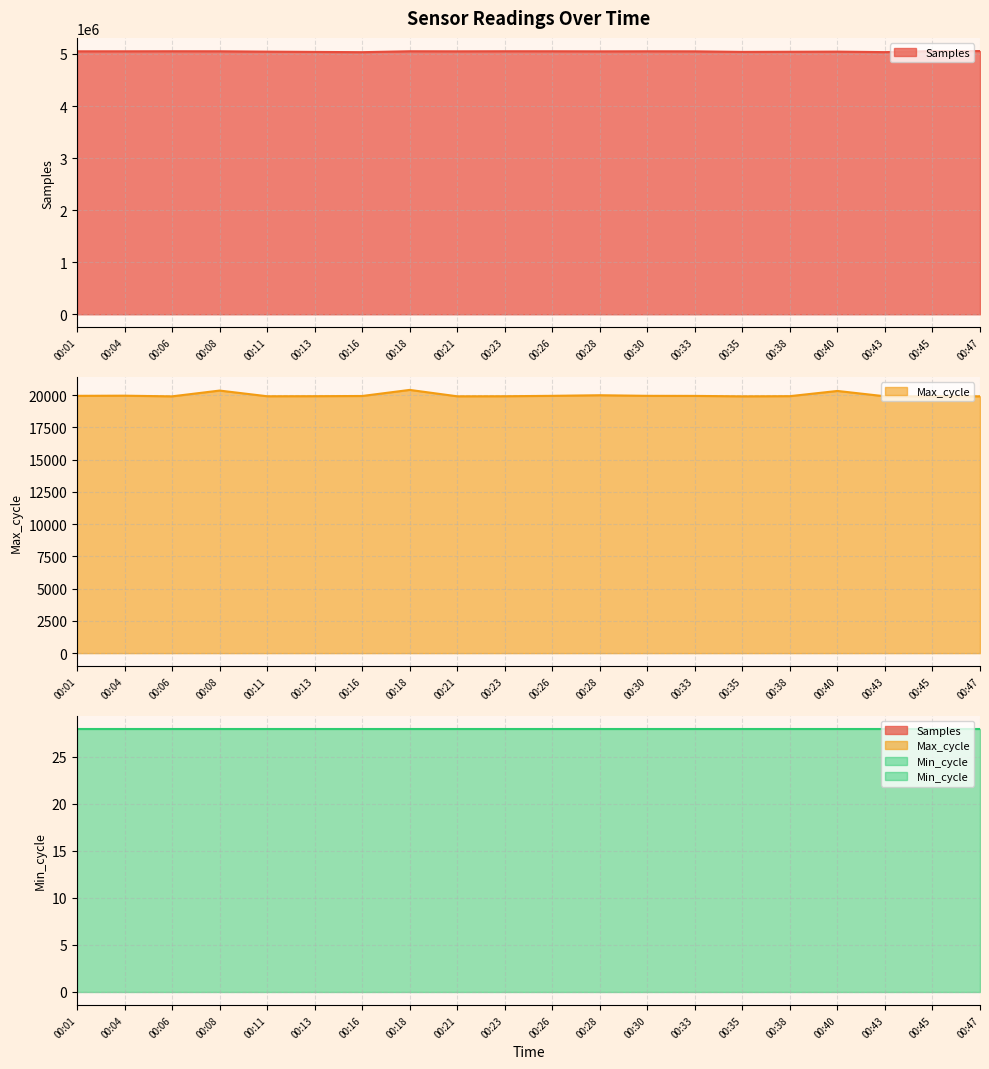

How many interior local valleys does the Samples series have?

5